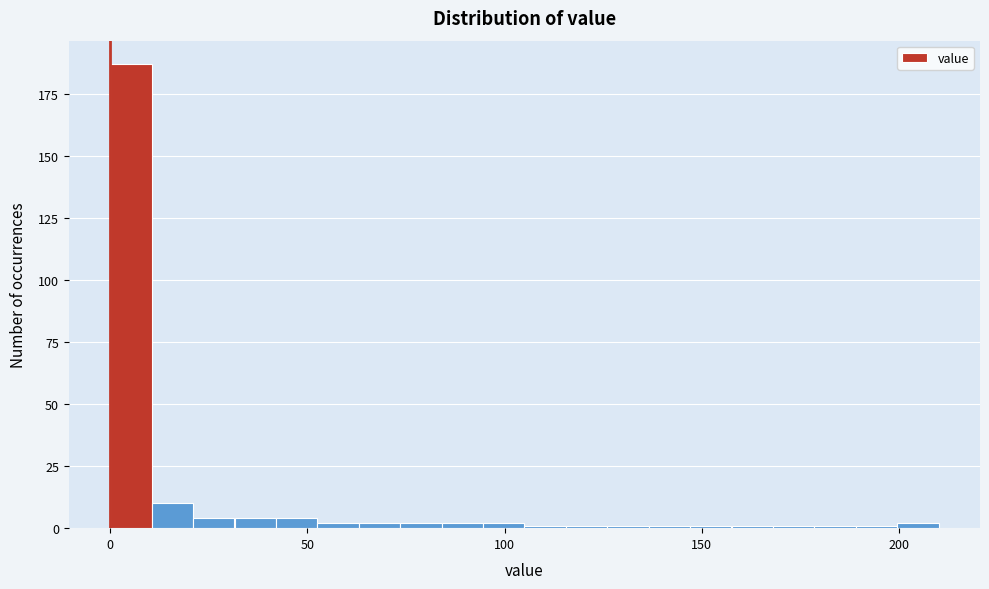

Read against the x-axis, roughly where is the centre of the tallest bar?

5